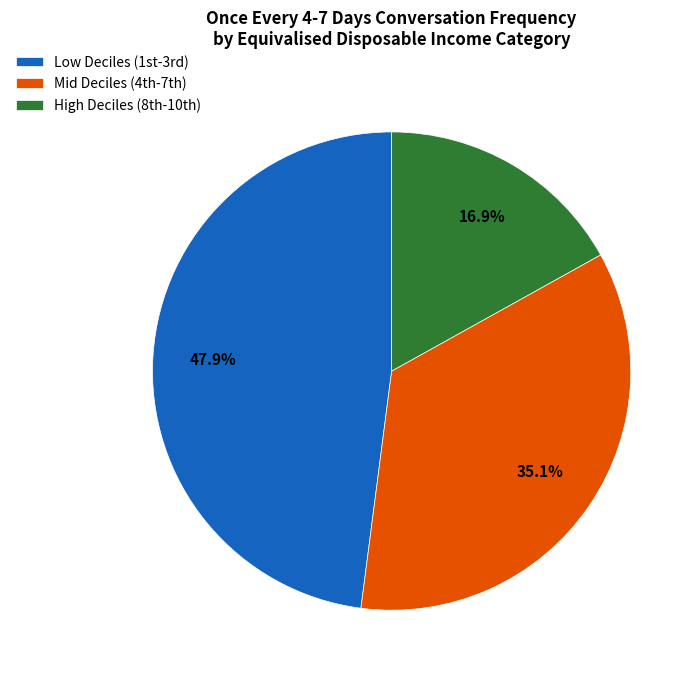

What is the smallest slice in the pie chart?

High Deciles (8th-10th)